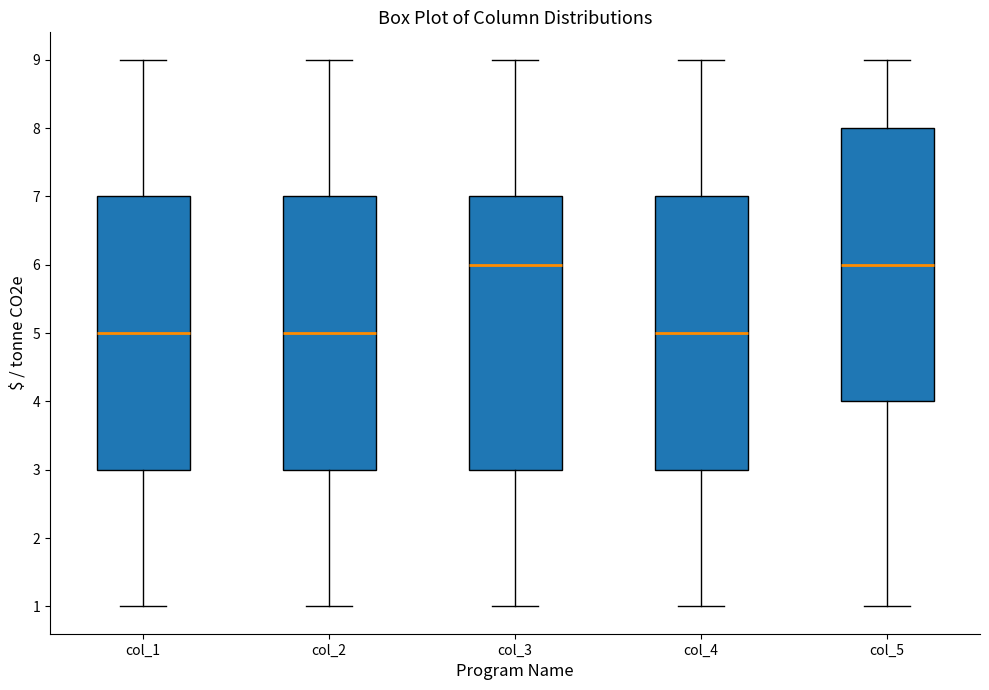

Where does the lower whisker of the box for col_5 end on the y-axis? The values are not printed on the chart, so give them approximately, as read against the axis.

1